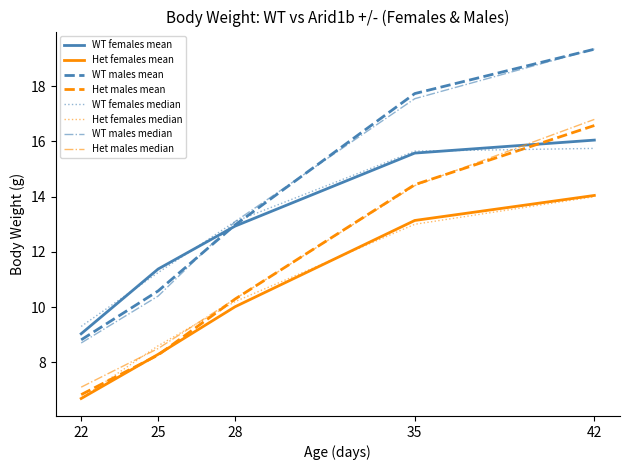

Count the number of categories in the chart.

5